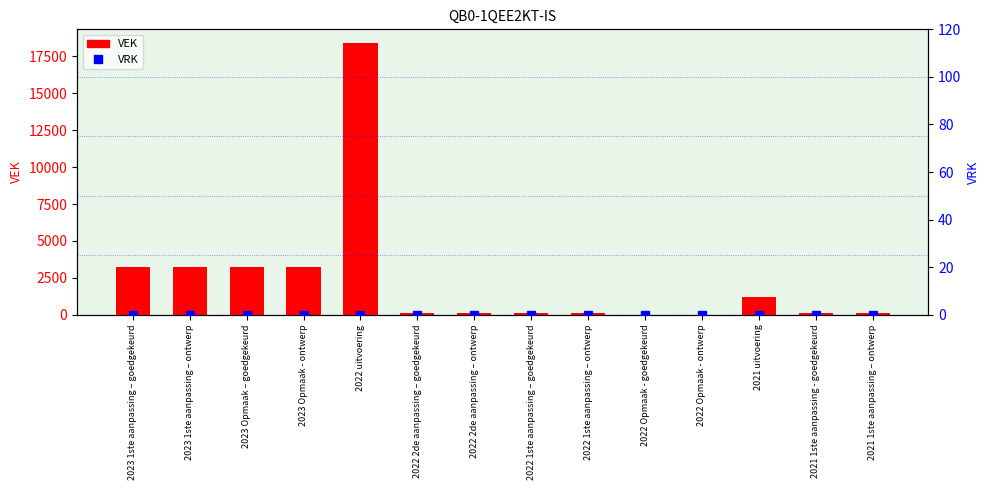

What is the label of the 13th bar from the right?

2023 1ste aanpassing – ontwerp